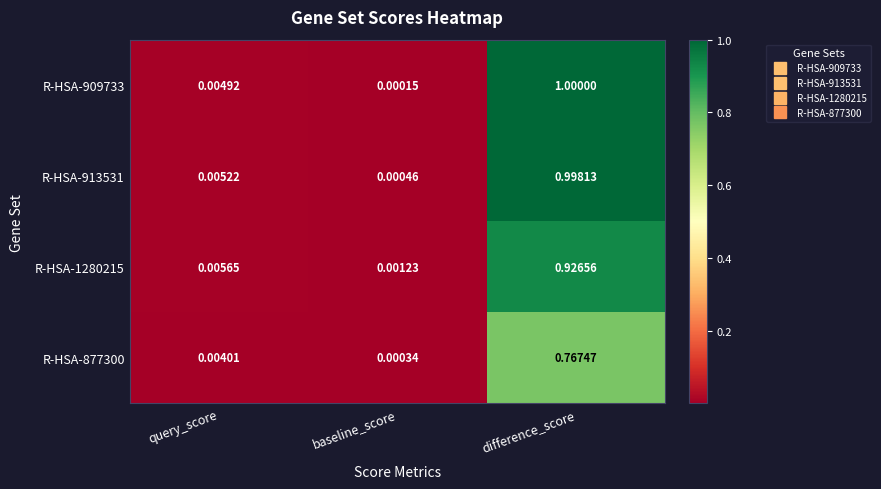

Which label corresponds to the smallest value in the chart?

baseline_score